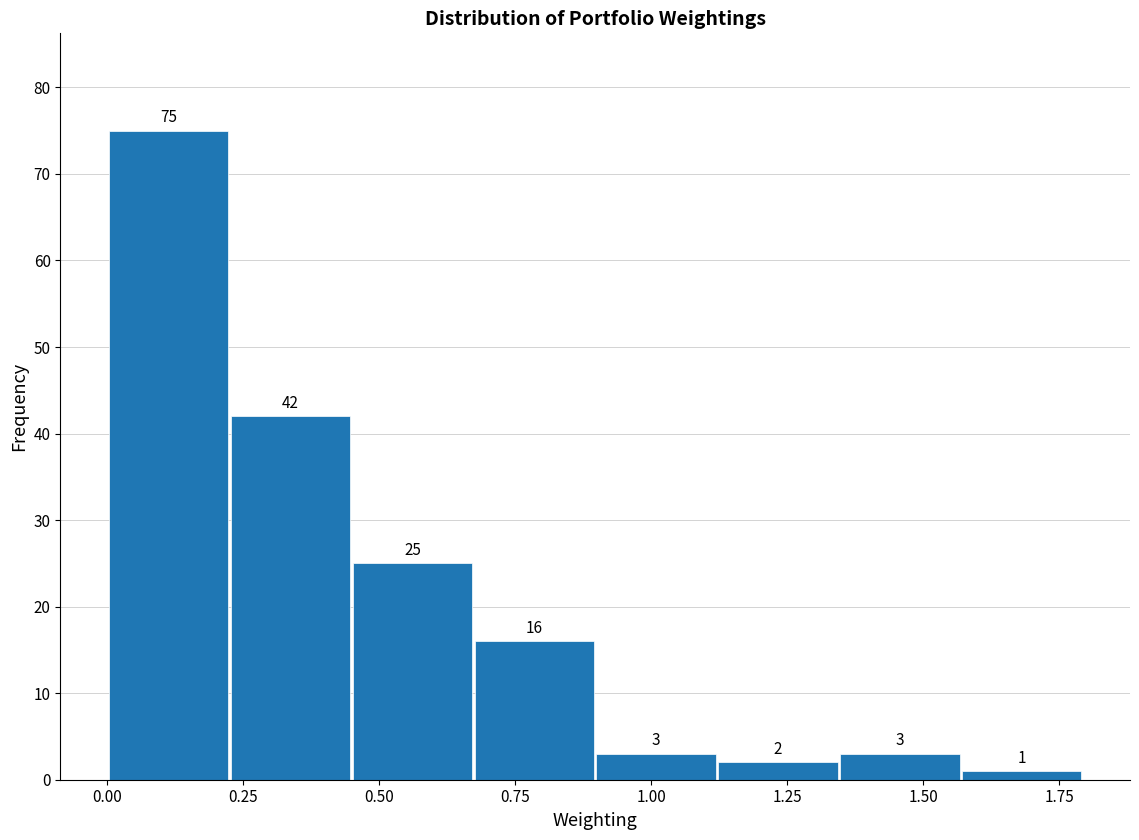

Reading left to right, list every bar in this chart as the range it spans on the x-axis followed by its height. The bar edges are not printed on the chart, so give them approximately, as read against the axis.

0.00 to 0.25: 75
0.25 to 0.45: 42
0.45 to 0.65: 25
0.65 to 0.90: 16
0.90 to 1.10: 3
1.10 to 1.35: 2
1.35 to 1.55: 3
1.55 to 1.80: 1